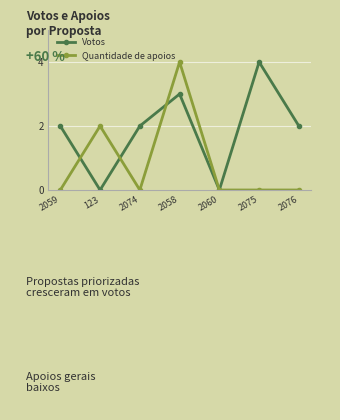

At how many categories does at least one series exceed 1?

6